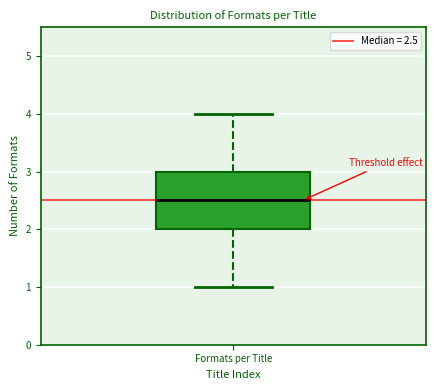

Read this box plot against the y-axis: the position of the median line, the range covered by the box, and the ends of both whiskers. The values are not printed on the chart, so give them approximately, as read against the axis.

median 2.5, box 2.0 to 3.0, whiskers 1.0 to 4.0